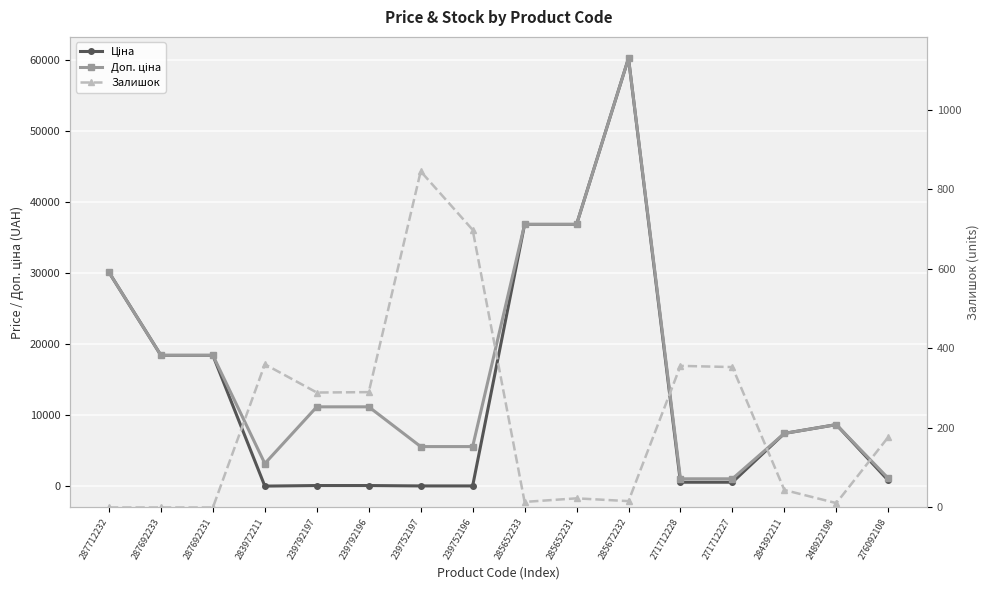

How many lines are shown in the chart?

3